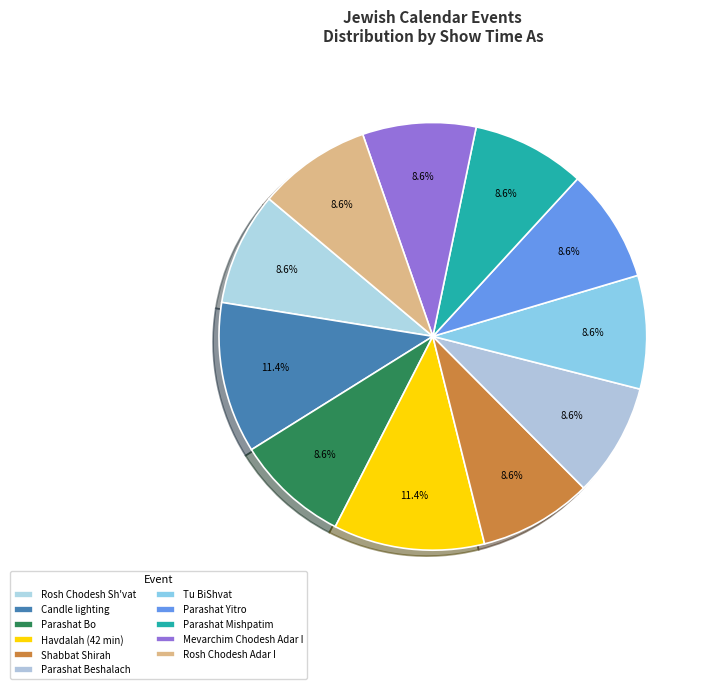

Count the number of slices in the pie.

11